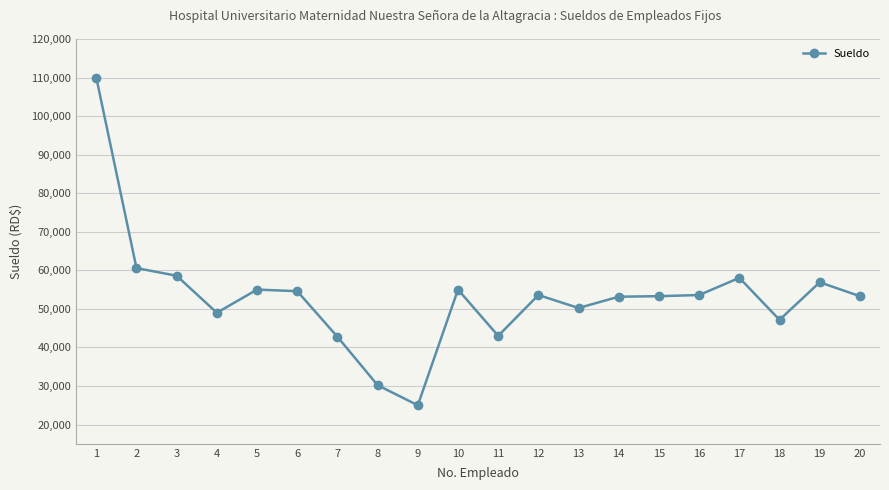

What is the value of the 17th point from the left?

58051.7